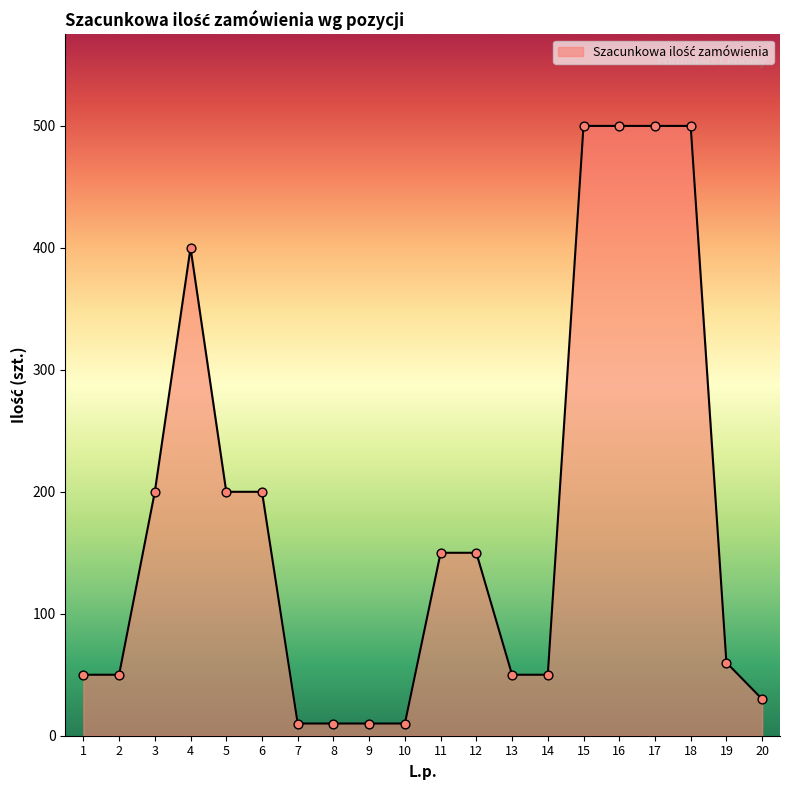

What is the change in value from 5 to 7?

-190